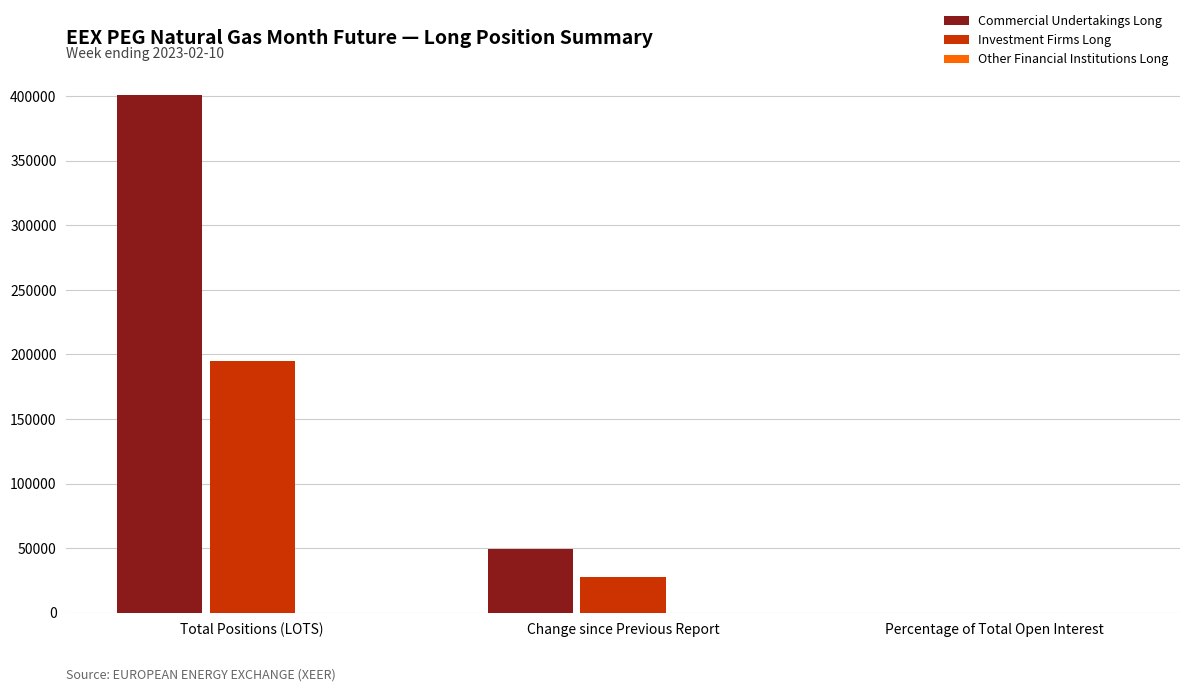

Which series changed the most between Total Positions (LOTS) and Percentage of Total Open Interest?

Commercial Undertakings Long